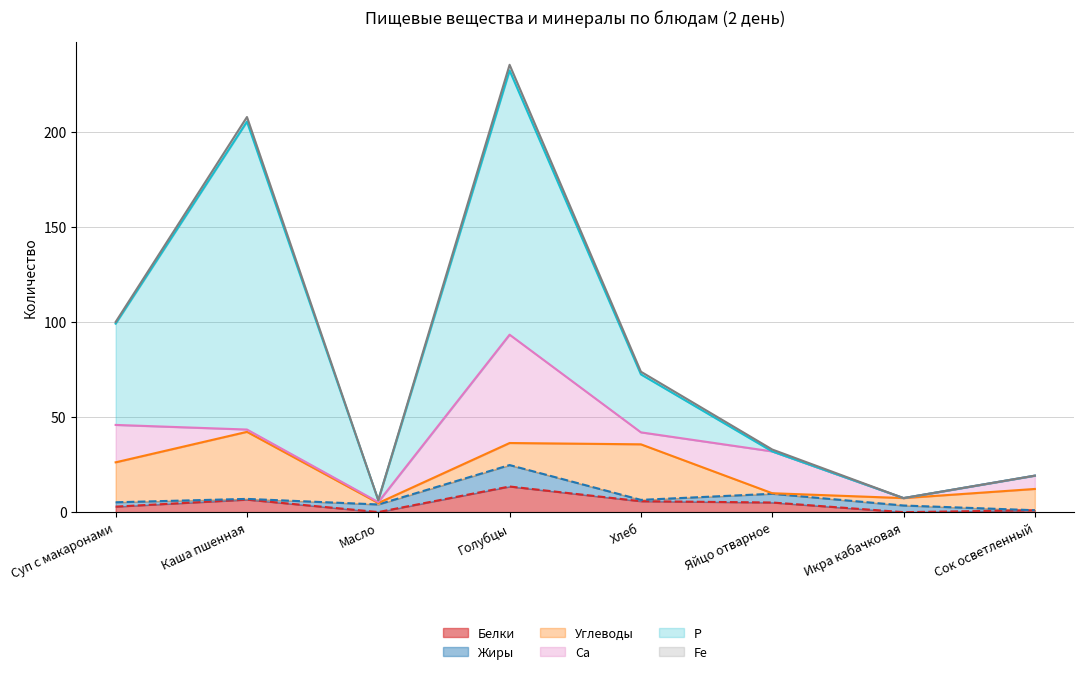

Where is the first local minimum for Белки?

Масло